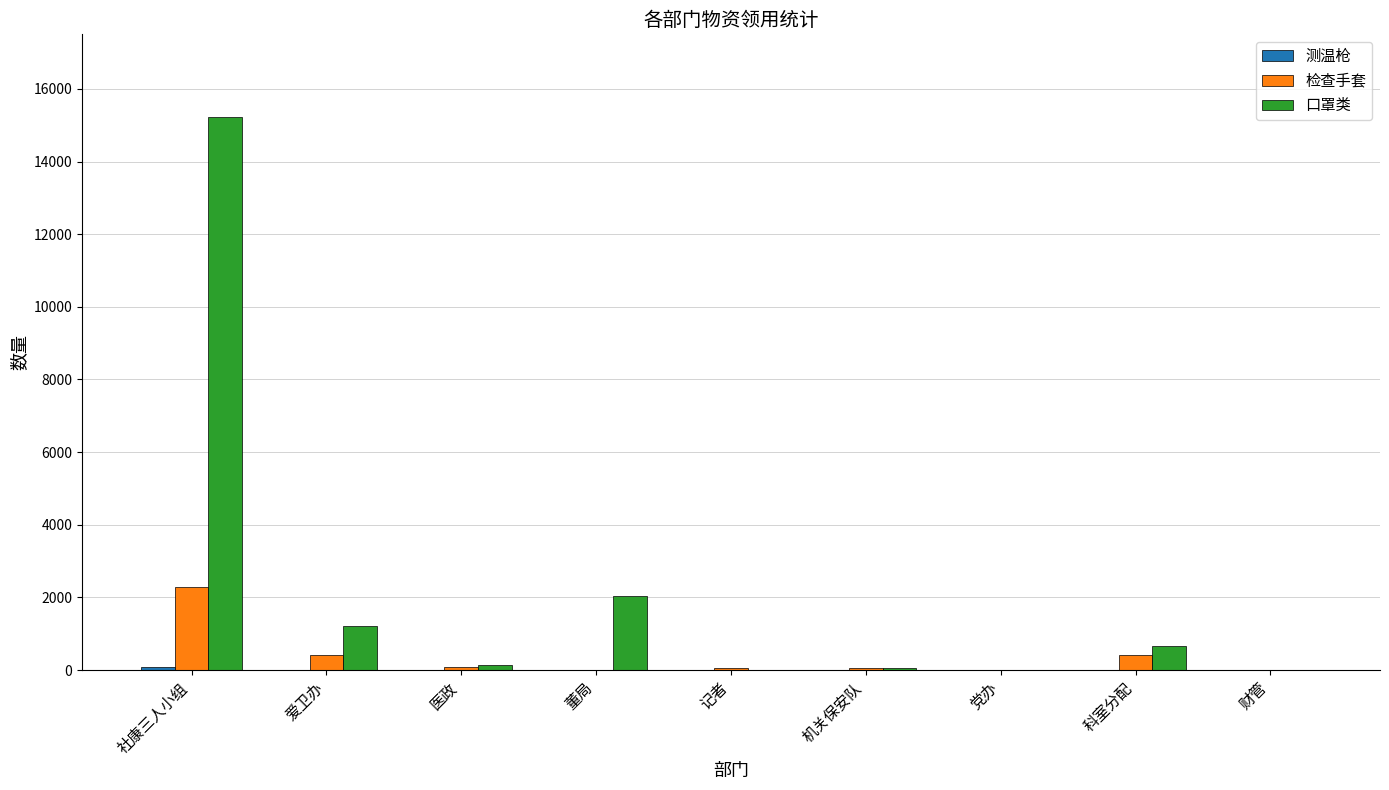

The 口罩类 series shows 9099 at 社康三人小组. True or false?

False